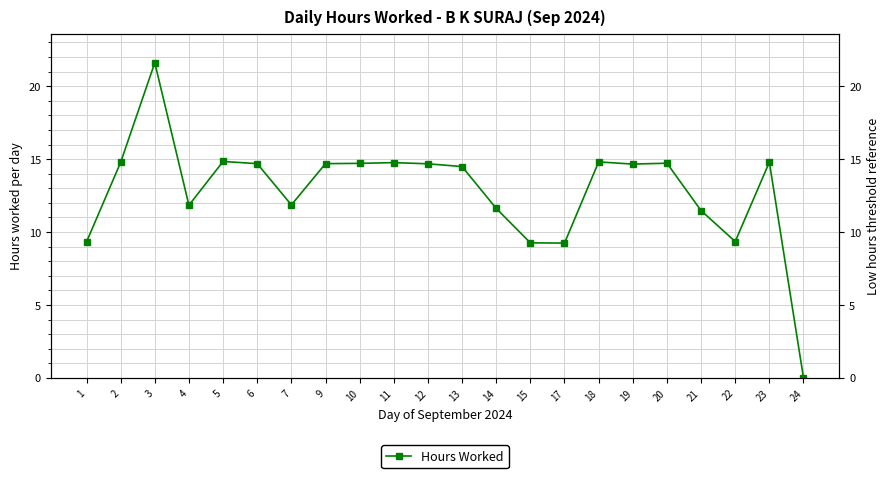

True or false: the data shows 14.3 at 24.

False